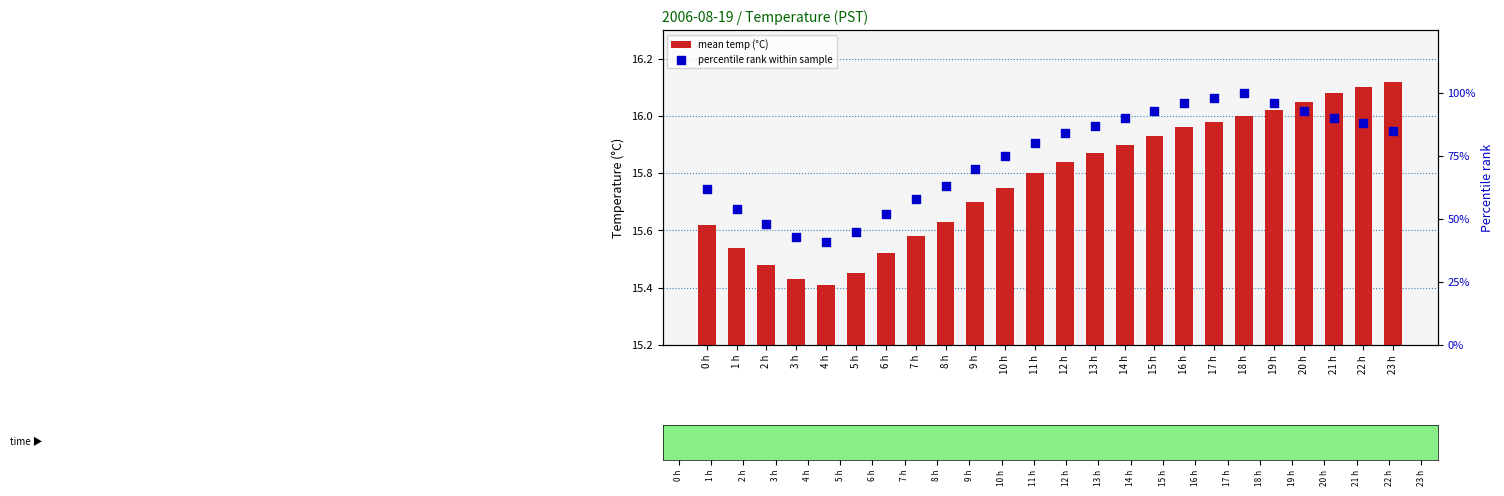

Is the value of percentile rank within sample at 7 h greater than the value of mean temp (°C) at 5 h?

Yes